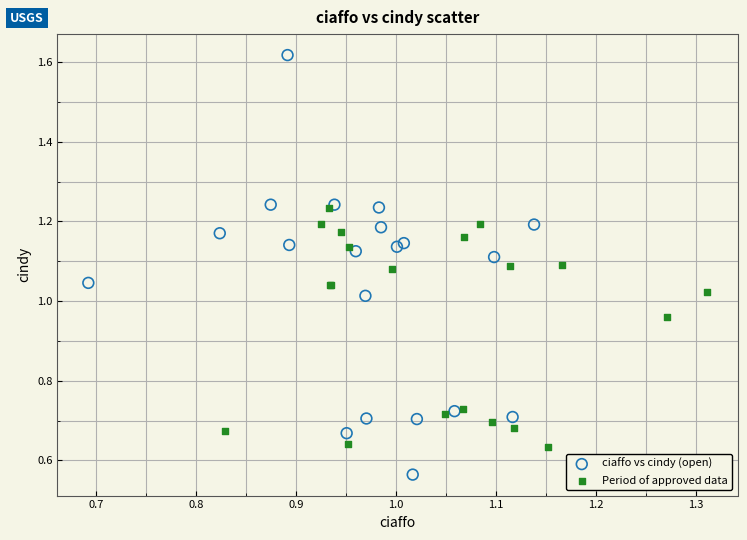

Which series reaches the maximum Y coordinate?

ciaffo vs cindy (open)